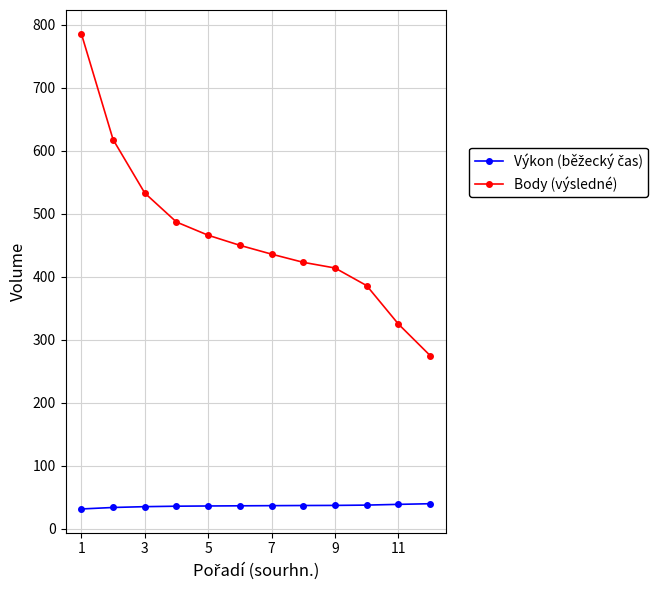

Which series has the largest total across all categories?

Body (výsledné)